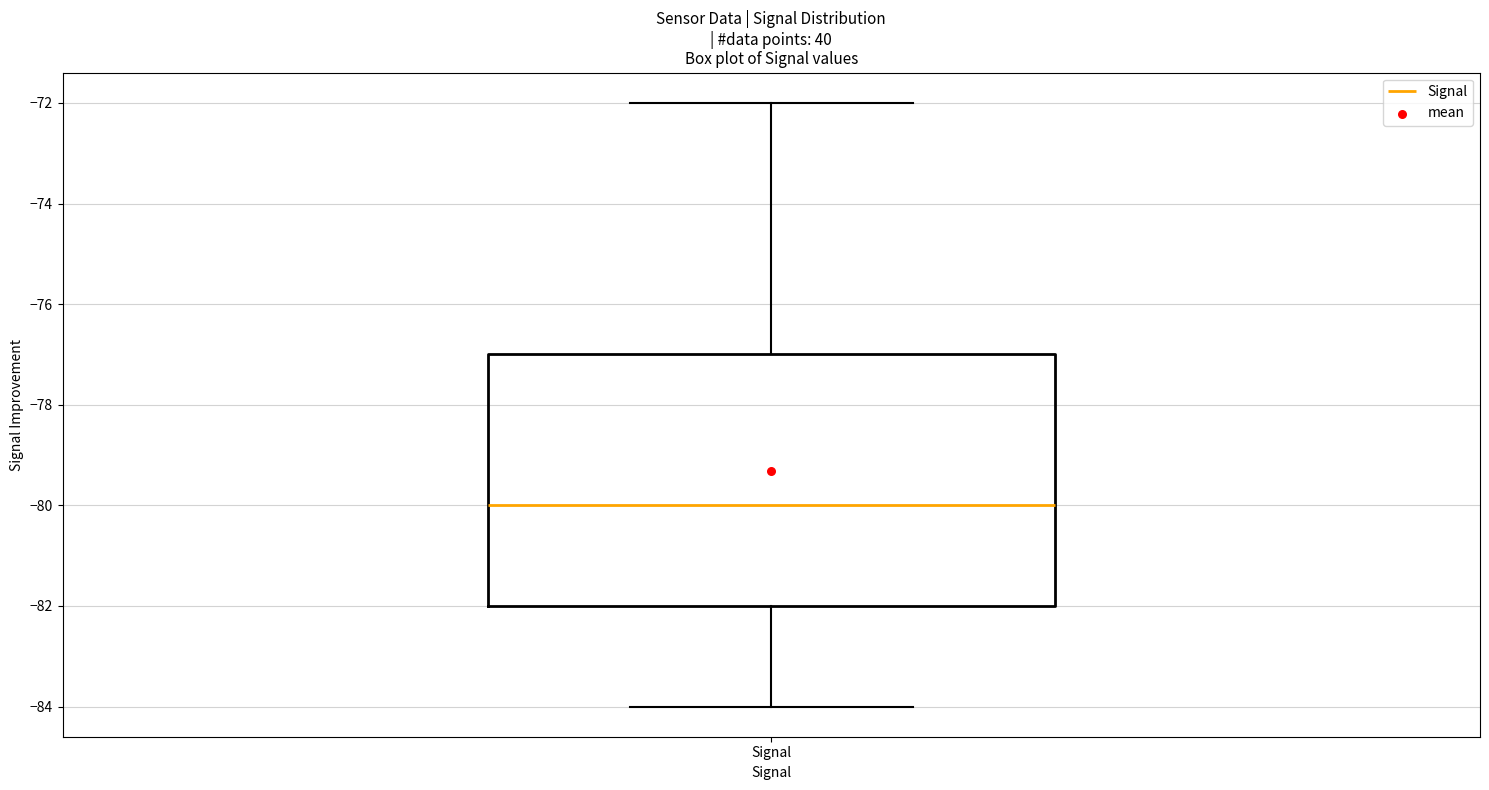

Read this box plot against the y-axis: the position of the median line, the range covered by the box, and the ends of both whiskers. The values are not printed on the chart, so give them approximately, as read against the axis.

median -80, box -82 to -77, whiskers -84 to -72